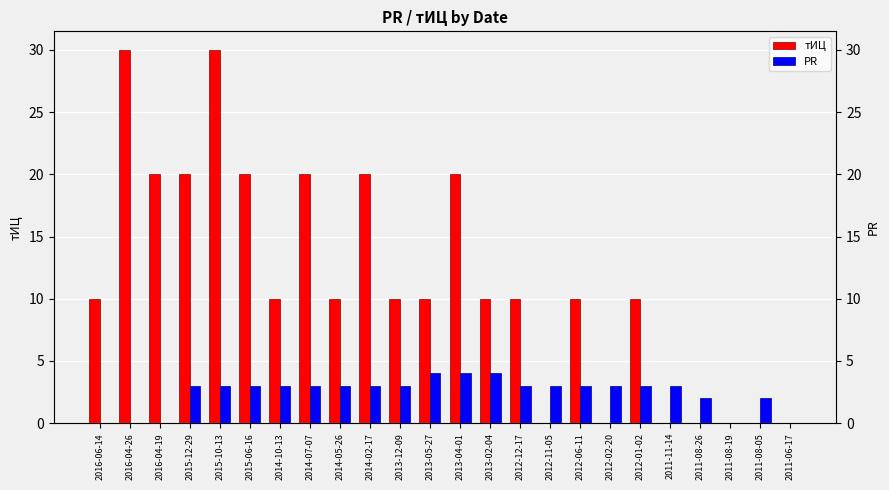

At how many categories does at least one series exceed 16?

8